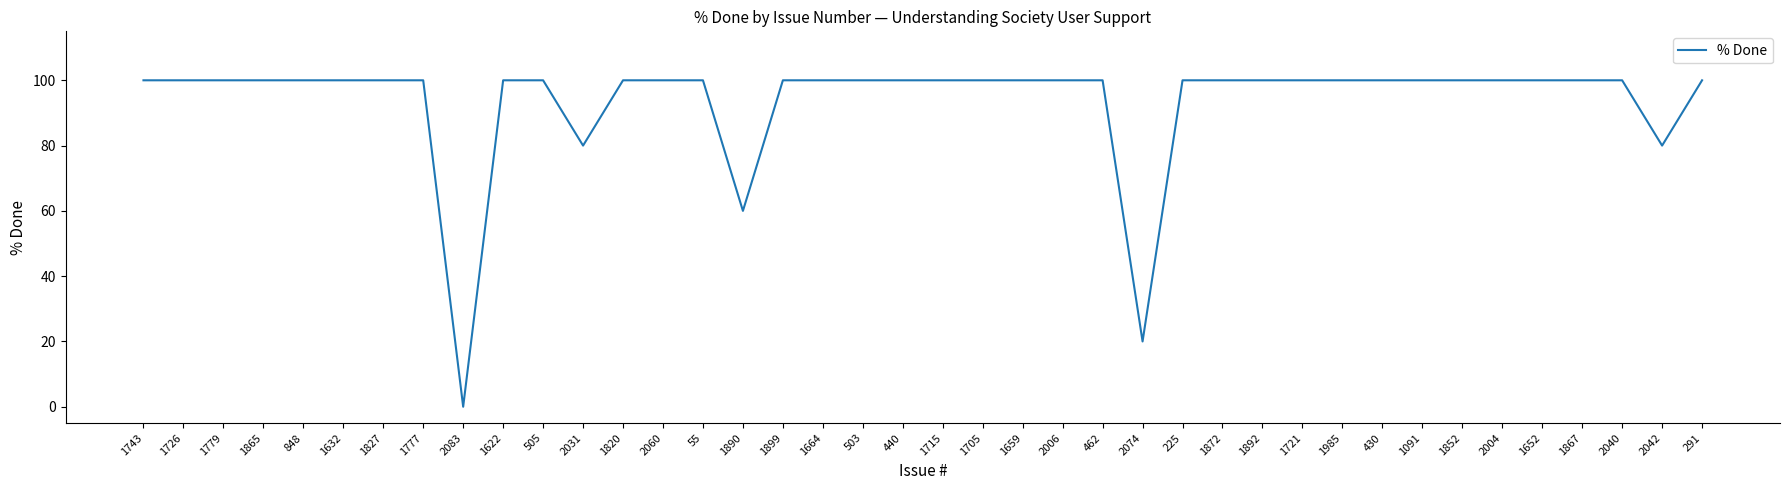

What is the sum of all values?

3740